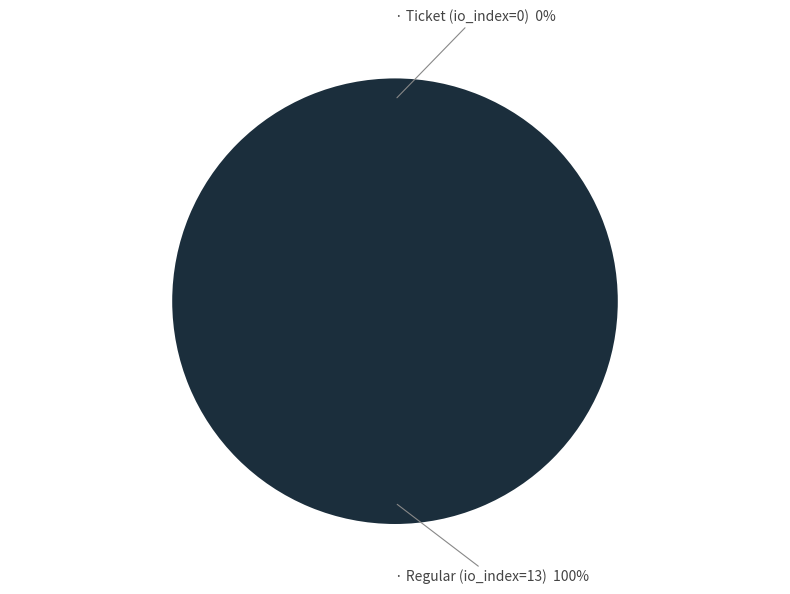

Do Regular (io_index=13) and Ticket (io_index=0) together represent more than half of the pie?

Yes